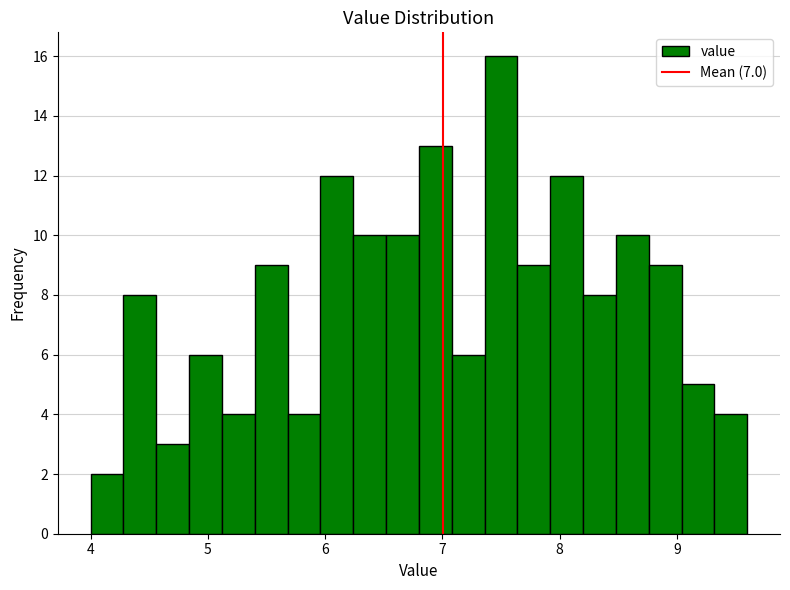

Read against the x-axis, roughly where is the centre of the tallest bar?

7.5